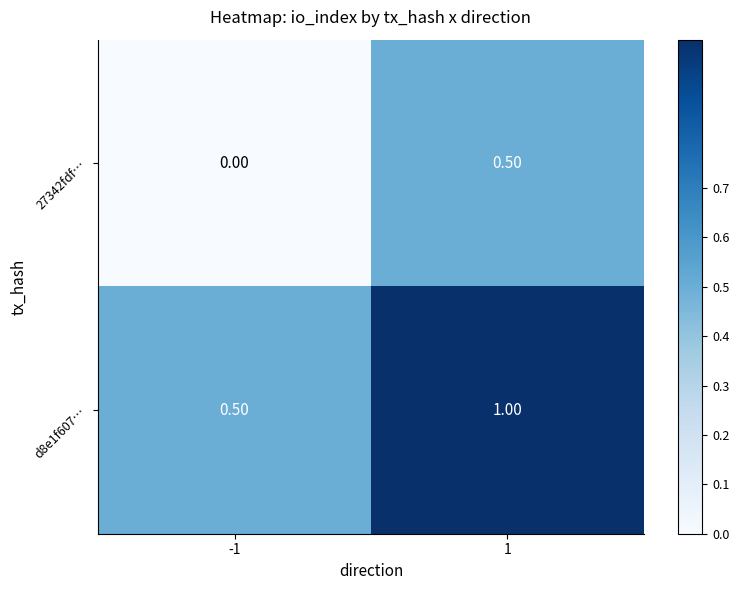

List the series in order of their overall mean, highest first.

d8e1f607…, 27342fdf…